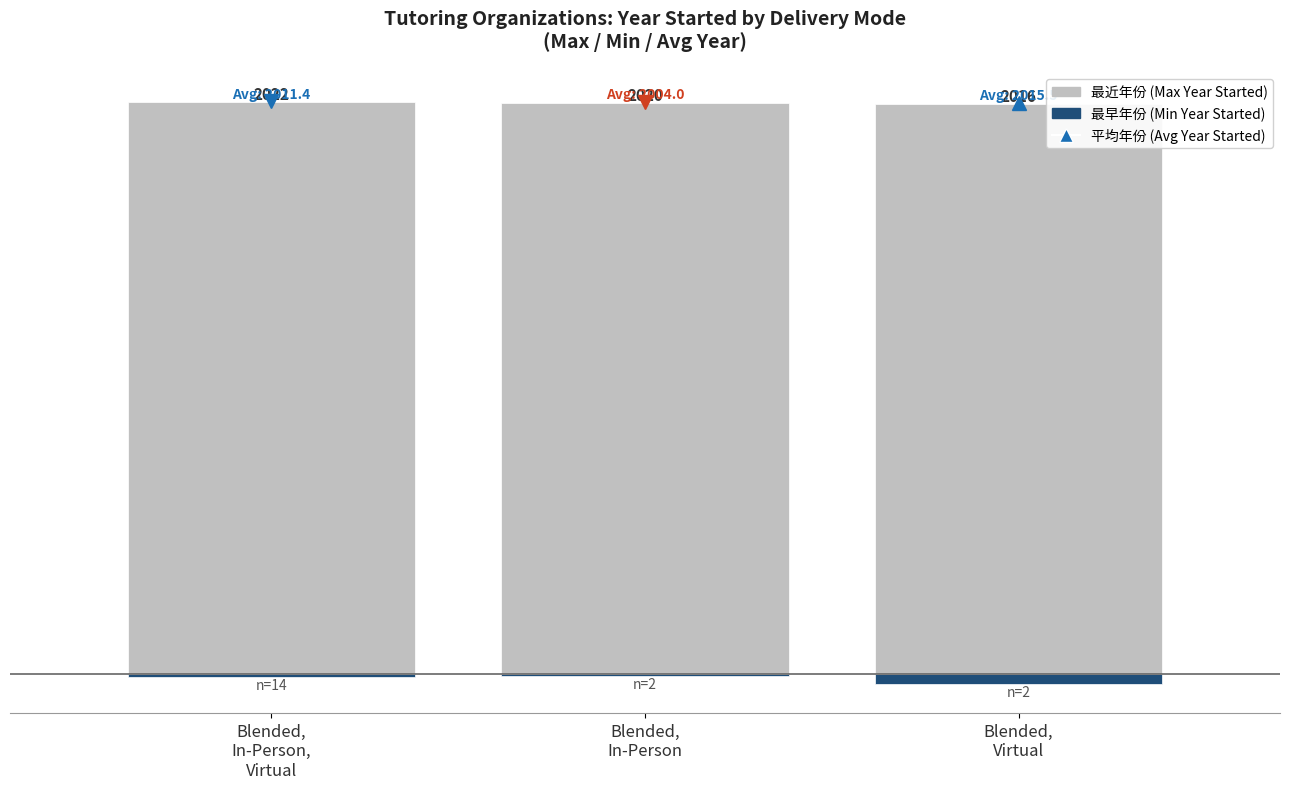

What is the difference between the 最早年份 (Min Year Started) values at Blended,
In-Person,
Virtual and Blended,
Virtual?

25